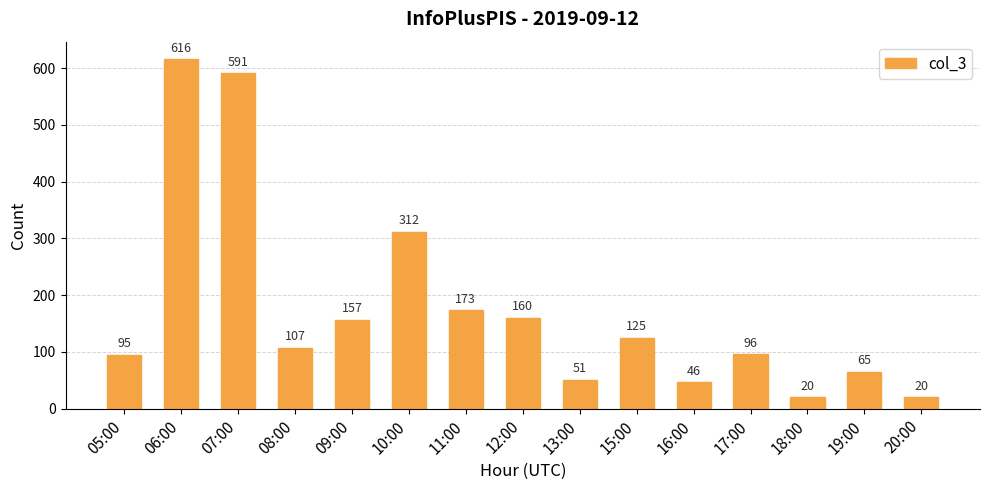

The value at 18:00 is 20. True or false?

True